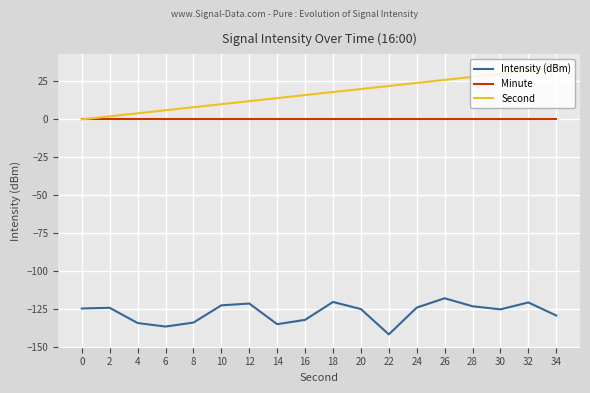

Which category has the lowest value in the Intensity (dBm) series?

22